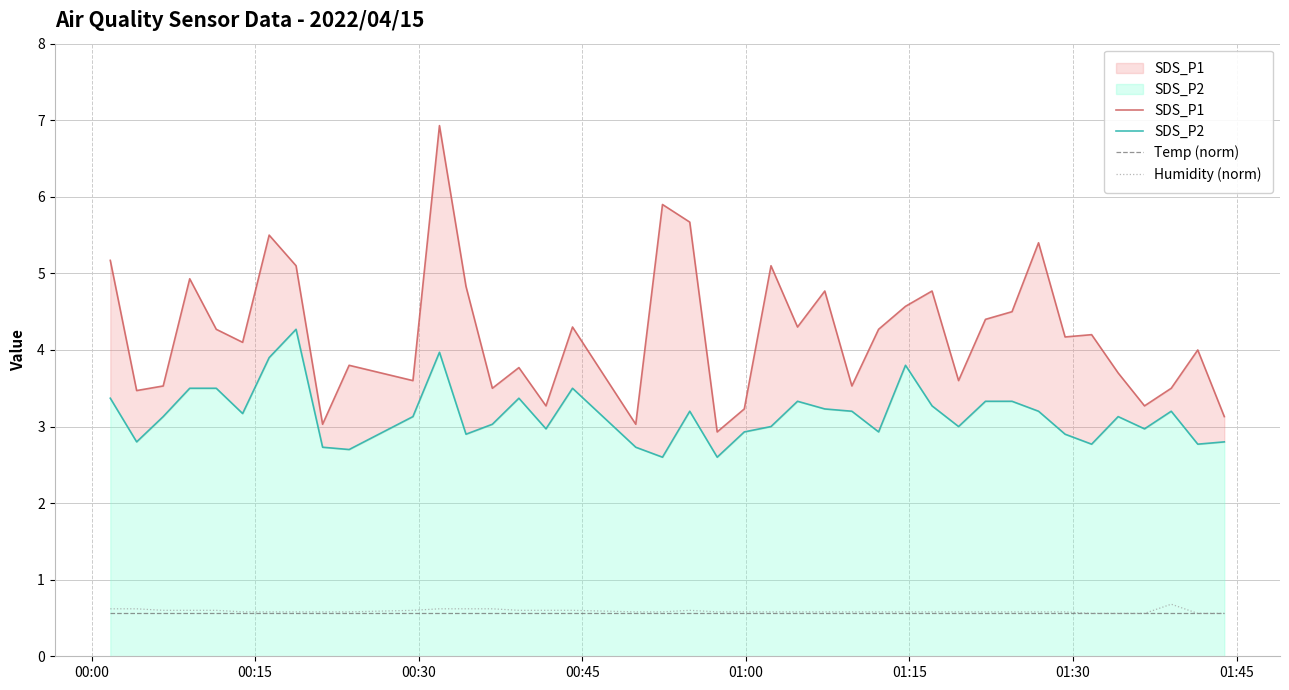

Reading left to right, list all the values displayed in this chart.

SDS_P1: 5.2	3.5	3.5	4.9	4.3	4.1	5.5	5.1	3.0	3.8	3.6	6.9	4.8	3.5	3.8	3.3	4.3	3.0	5.9	5.7	2.9	3.2	5.1	4.3	4.8	3.5	4.3	4.6	4.8	3.6	4.4	4.5	5.4	4.2	4.2	3.7	3.3	3.5	4.0	3.1
SDS_P2: 3.4	2.8	3.1	3.5	3.5	3.2	3.9	4.3	2.7	2.7	3.1	4.0	2.9	3.0	3.4	3.0	3.5	2.7	2.6	3.2	2.6	2.9	3.0	3.3	3.2	3.2	2.9	3.8	3.3	3.0	3.3	3.3	3.2	2.9	2.8	3.1	3.0	3.2	2.8	2.8
Temp (norm): 0.6	0.6	0.6	0.6	0.6	0.6	0.6	0.6	0.6	0.6	0.6	0.6	0.6	0.6	0.6	0.6	0.6	0.6	0.6	0.6	0.6	0.6	0.6	0.6	0.6	0.6	0.6	0.6	0.6	0.6	0.6	0.6	0.6	0.6	0.6	0.6	0.6	0.6	0.6	0.6
Humidity (norm): 0.6	0.6	0.6	0.6	0.6	0.6	0.6	0.6	0.6	0.6	0.6	0.6	0.6	0.6	0.6	0.6	0.6	0.6	0.6	0.6	0.6	0.6	0.6	0.6	0.6	0.6	0.6	0.6	0.6	0.6	0.6	0.6	0.6	0.6	0.6	0.6	0.6	0.7	0.6	0.6